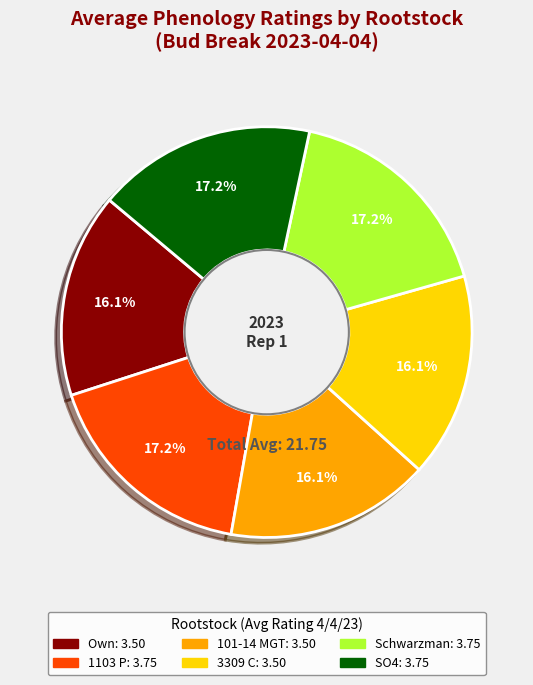

Between 1103 P and Own, which is larger?

1103 P